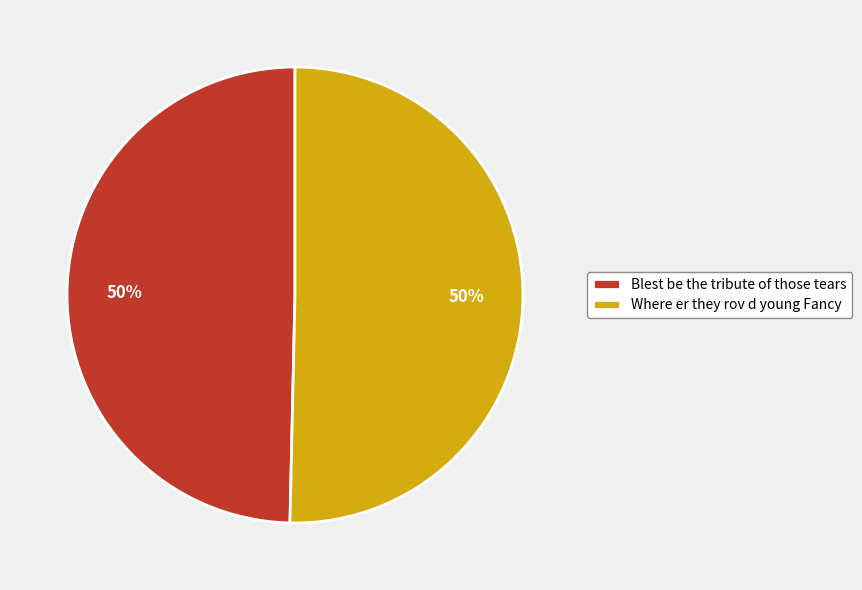

What percentage is the Where er they rov d young Fancy slice, to the nearest percent?

50%